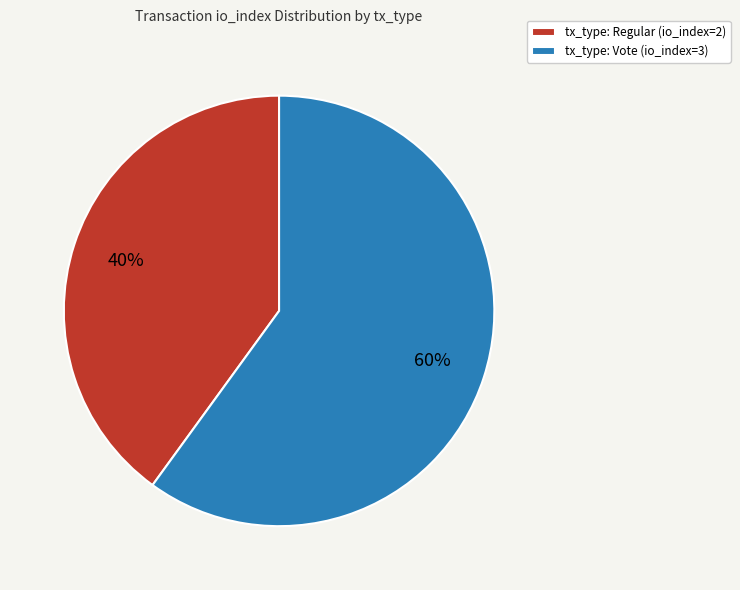

Approximately how many times larger is the value at tx_type: Regular (io_index=2) compared to tx_type: Vote (io_index=3)?

0.7